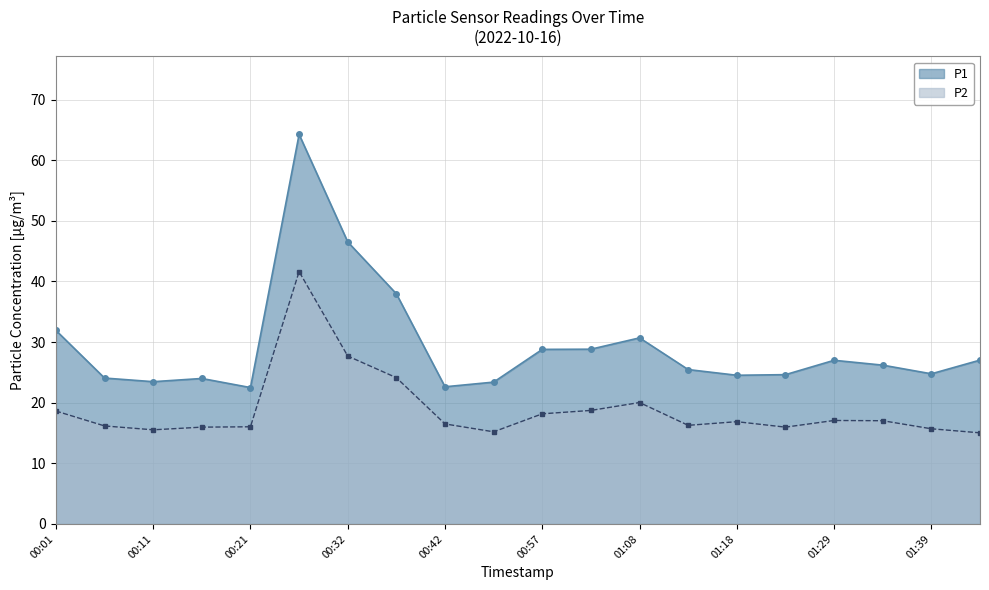

At how many categories does at least one series exceed 32?

3